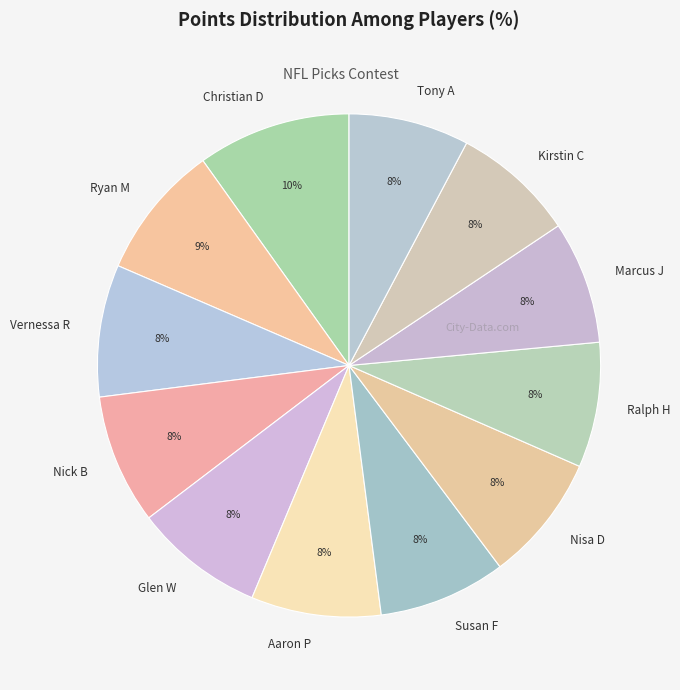

The Glen W slice represents 17% of the pie. True or false?

False